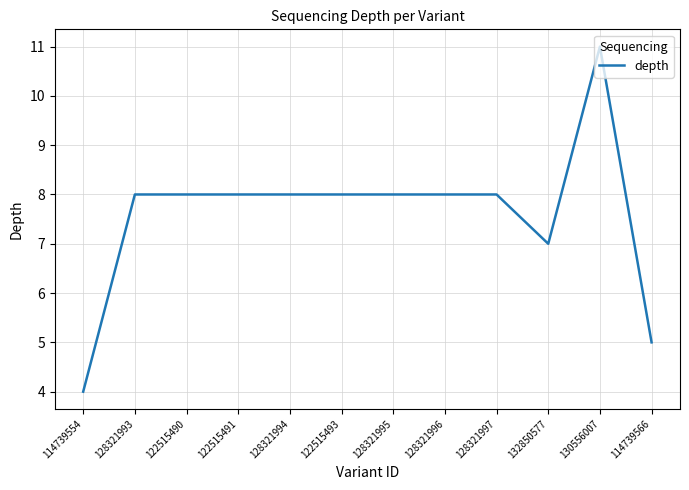

What value does the data have at 128321995?

8